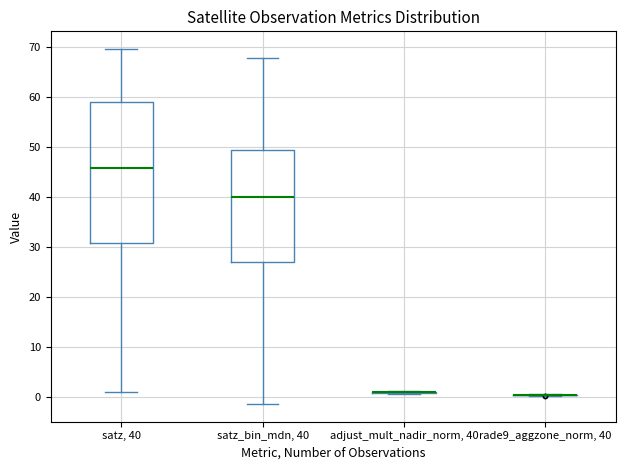

Which box is the tallest, from its lower edge to its upper edge?

satz, 40